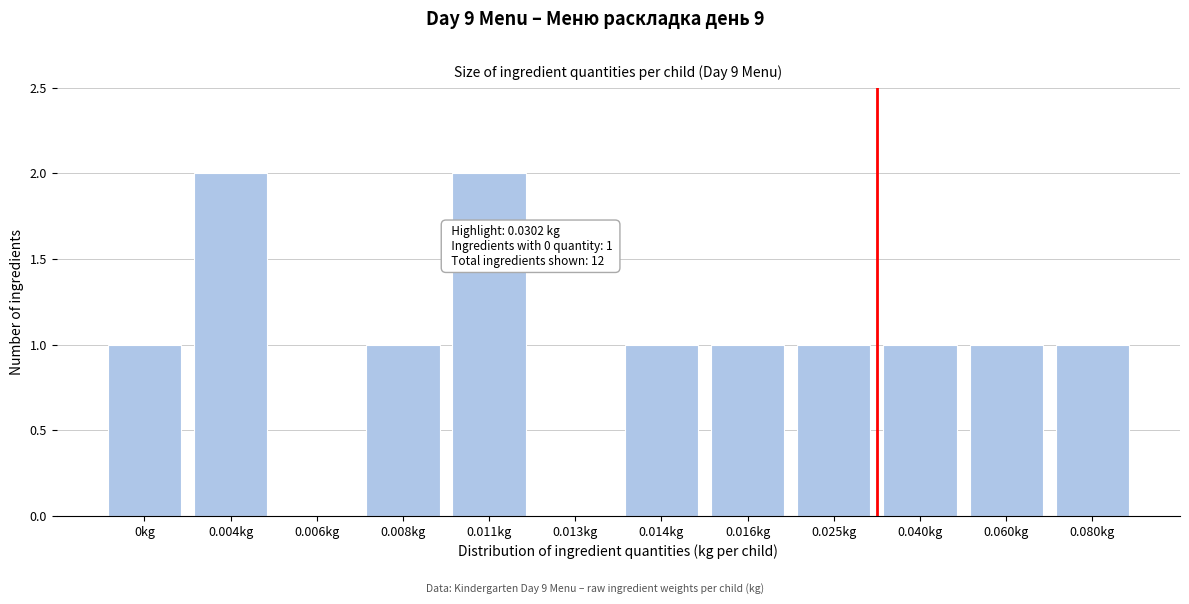

Reading right to left, transcribe all the data shown in this chart.

0.080kg=1	0.060kg=1	0.040kg=1	0.025kg=1	0.016kg=1	0.014kg=1	0.013kg=0	0.011kg=2	0.008kg=1	0.006kg=0	0.004kg=2	0kg=1